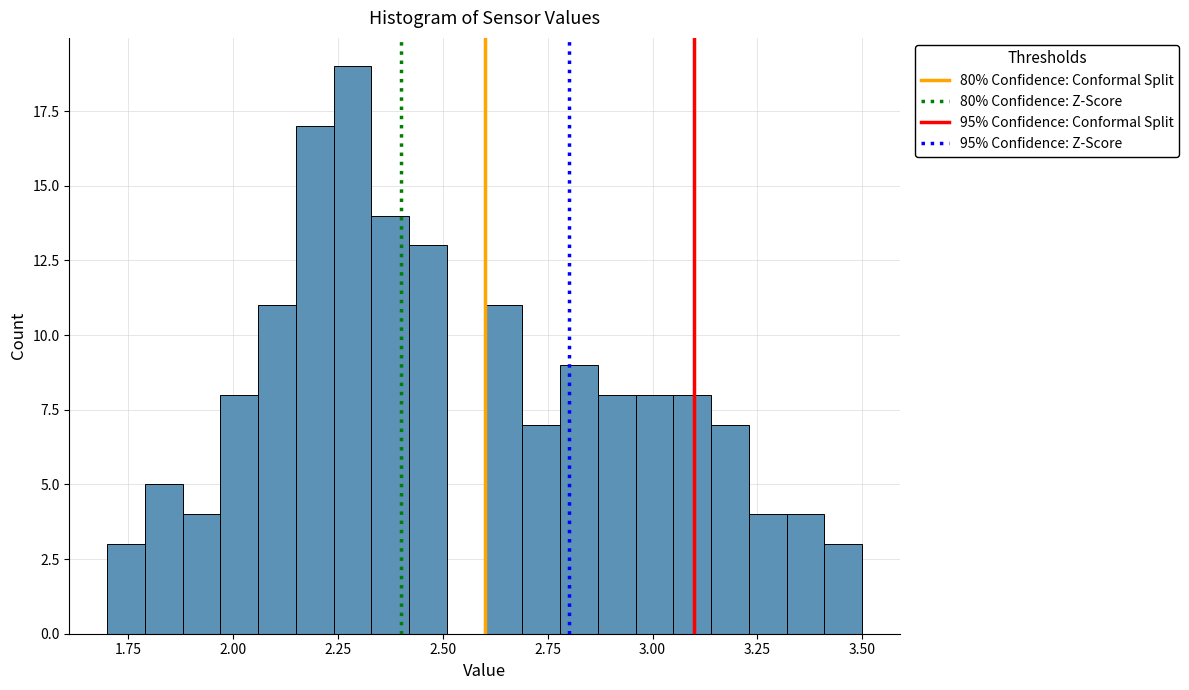

Around what value on the x-axis is the tallest bar? Give the approximate position of its centre, as read against the axis.

2.30